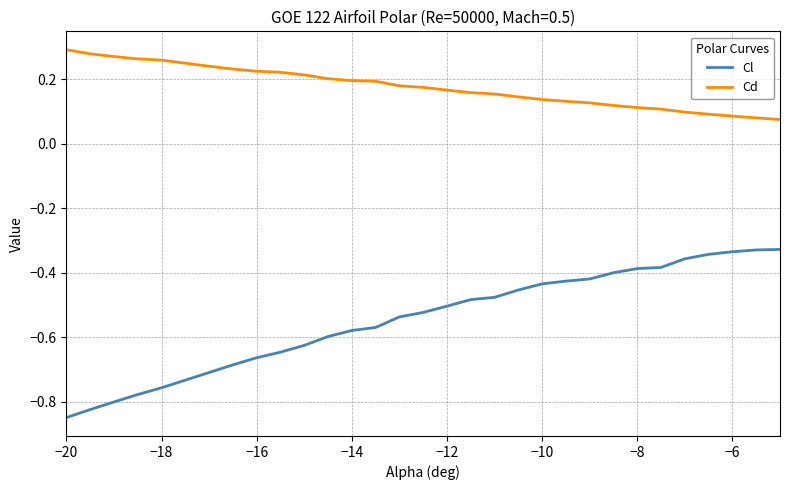

What is the difference between the maximum and minimum values in the Cl series?

0.5